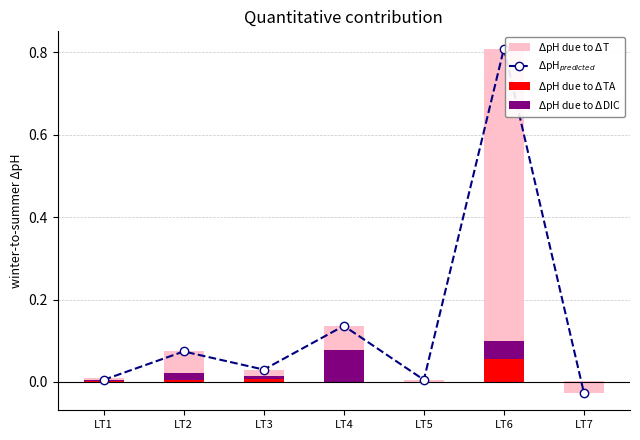

What is the total value across all series at LT3?

0.1